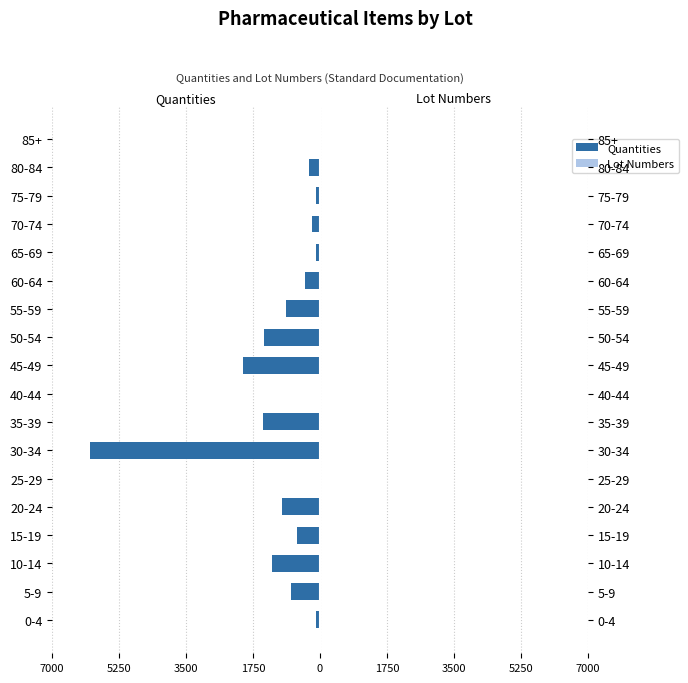

What is the value of the Quantities bar at the 11th from the left?

-1460